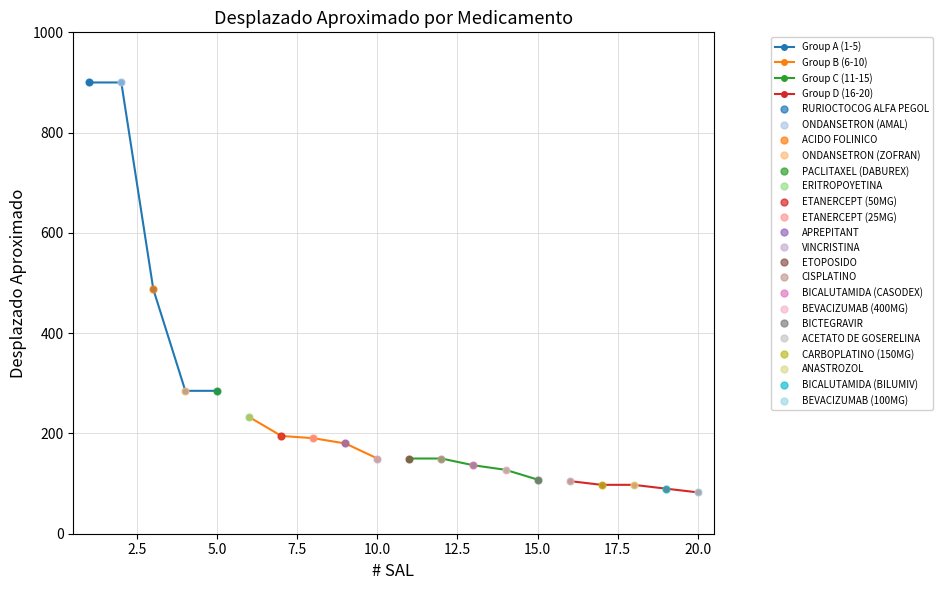

True or false: Group B (6-10) and Group C (11-15) cross at least once.

False